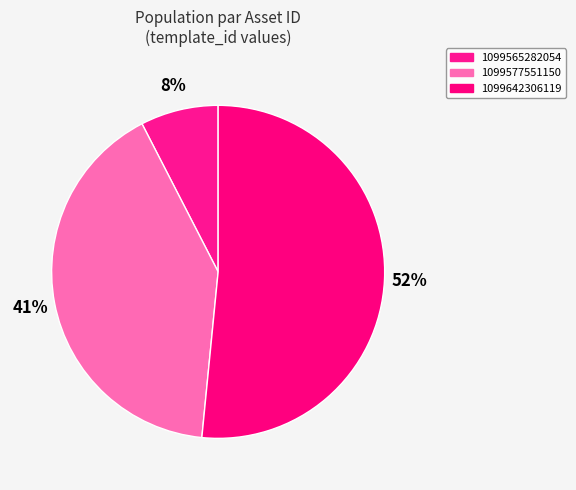

To the nearest percent, what is the difference between the largest and smallest slice percentages?

44%